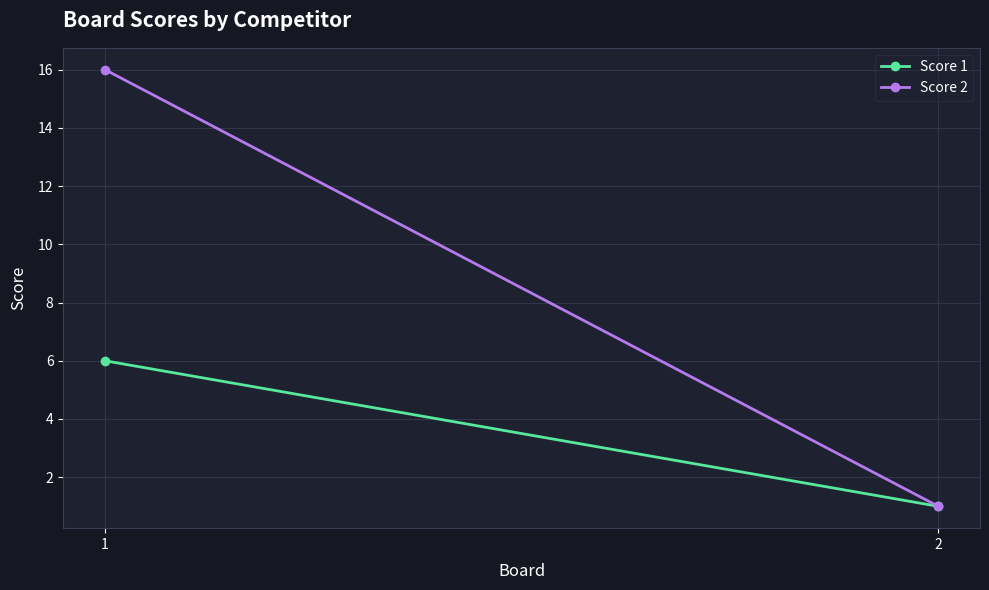

What is the difference between the Score 1 values at 2 and 1?

5